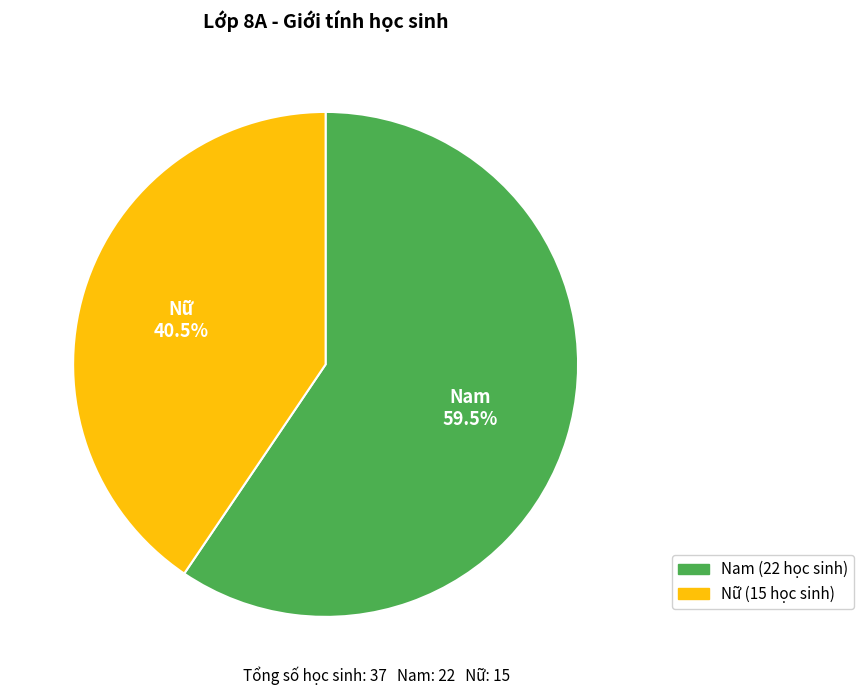

Which slice represents more than half of the pie?

Nam